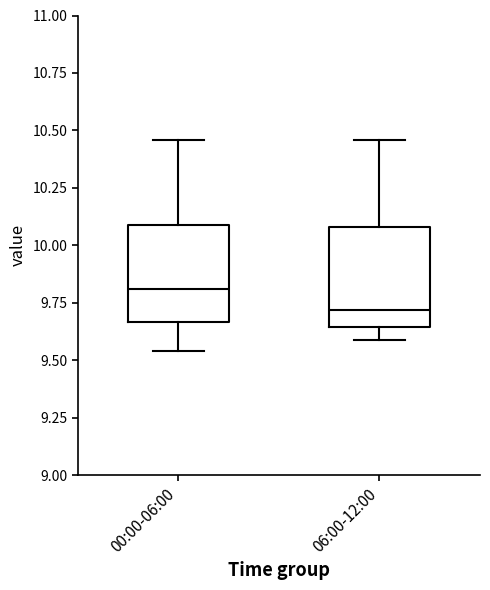

Which box has the highest median line?

00:00-06:00